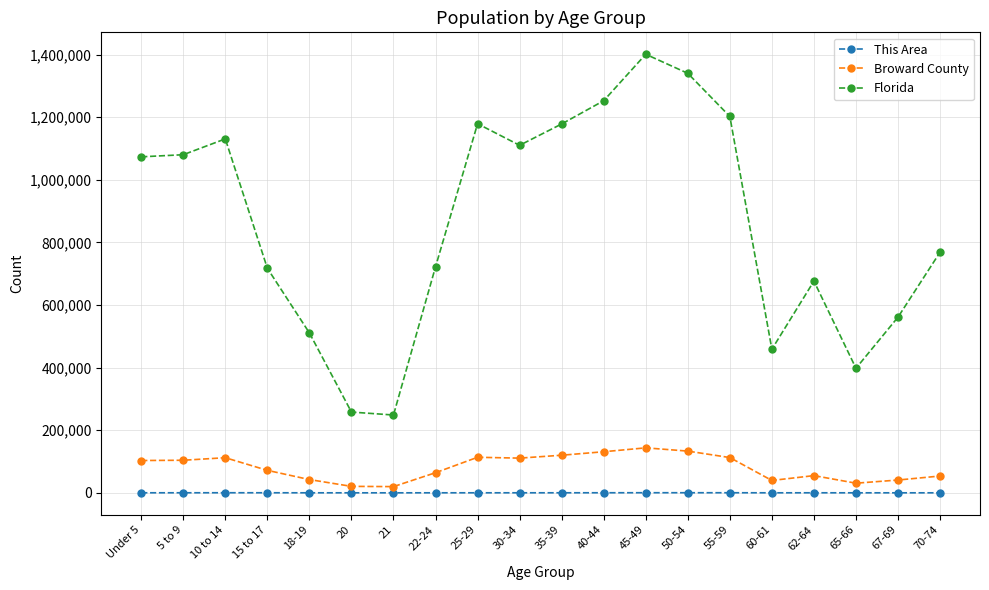

Is it true that This Area equals 106 at 22-24?

True